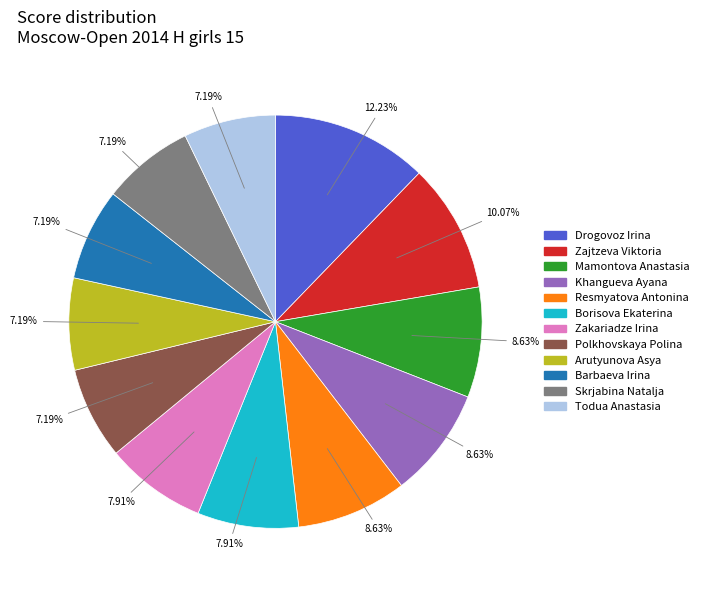

Is there a majority slice in this chart?

No